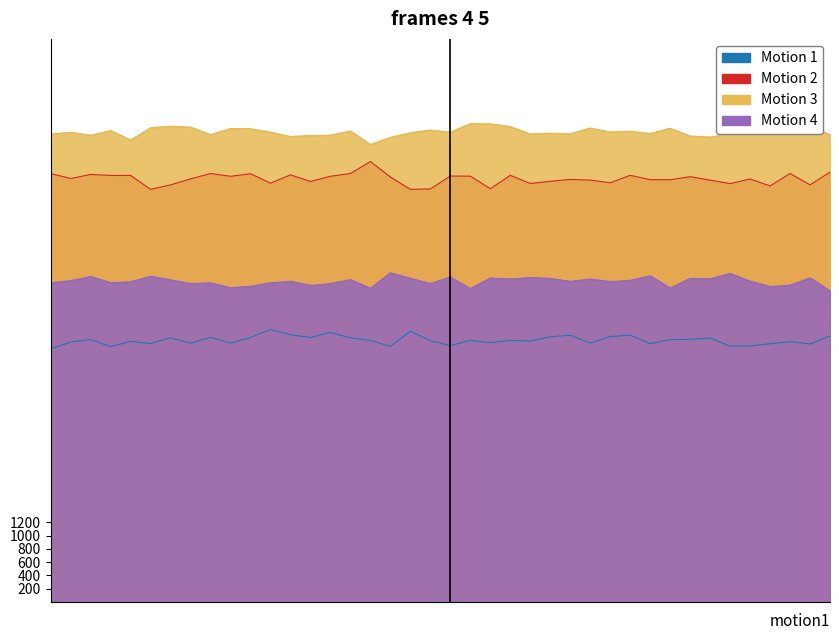

Rank the categories by Motion 4 value from highest to lowest.

41636, 41653, 41649, 41624, 41621, 41639, 41643, 41657, 41641, 41637, 41651, 41644, 41652, 41642, 41646, 41634, 41625, 41648, 41620, 41654, 41631, 41645, 41647, 41623, 41622, 41619, 41630, 41627, 41626, 41633, 41638, 41656, 41632, 41629, 41655, 41628, 41650, 41635, 41640, 41658